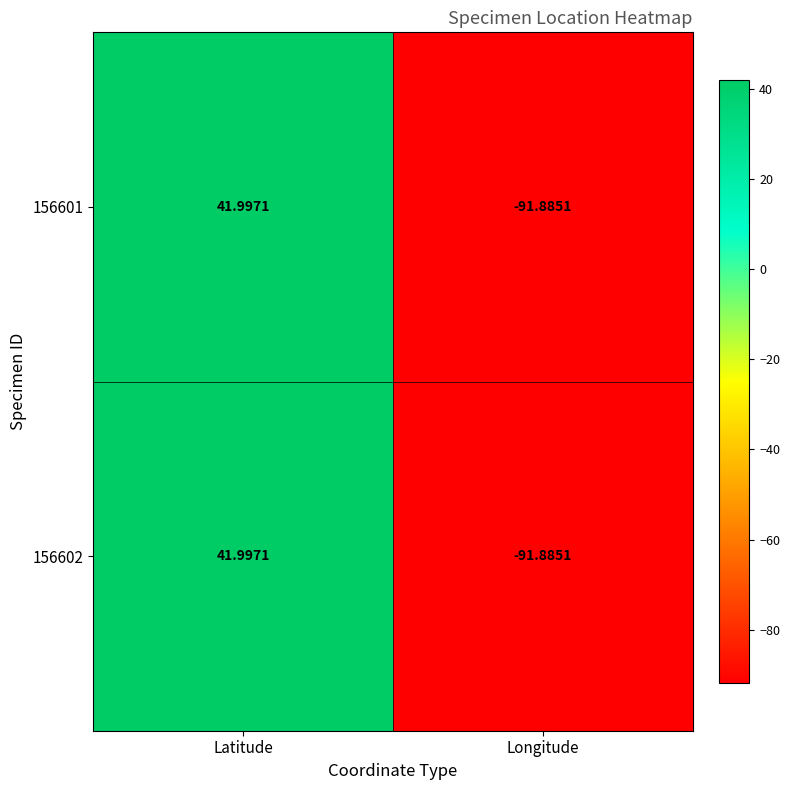

List the labels in order of 156601 value, smallest first.

Longitude, Latitude